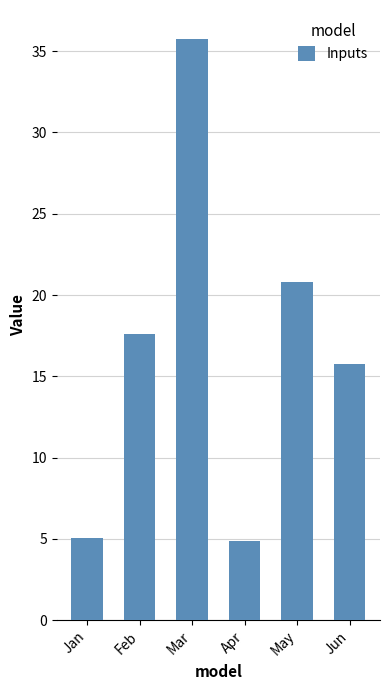

True or false: the data shows 4.9 at Apr.

True